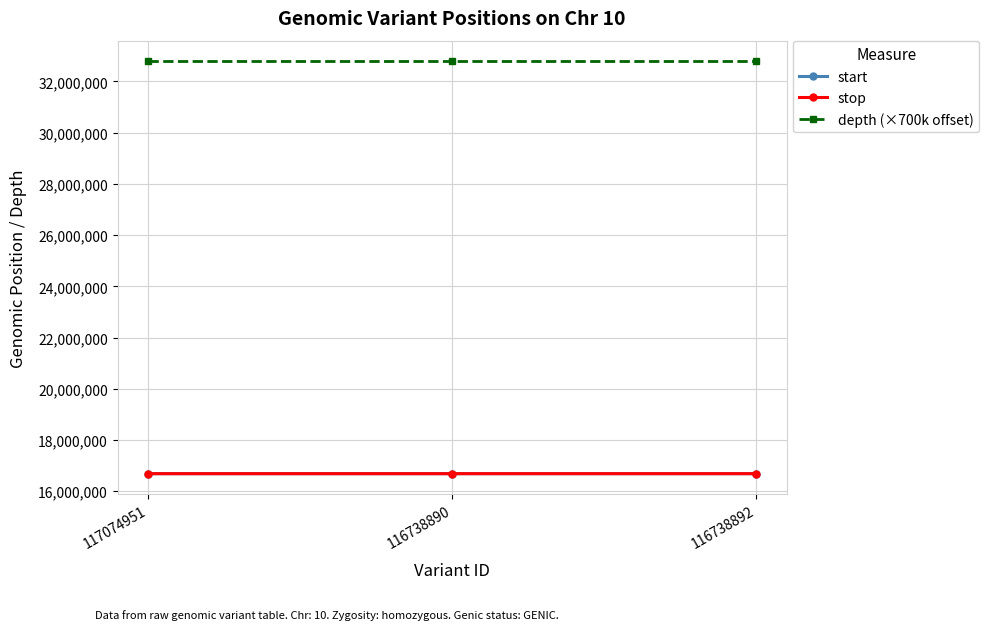

Where is stop nearest to the value 16687201?

116738890